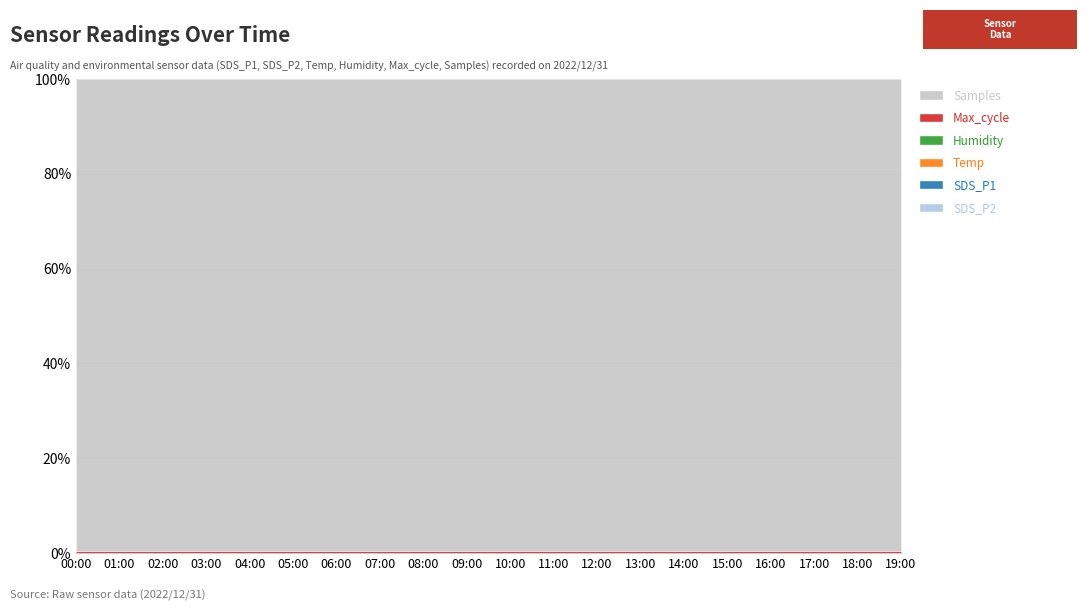

Where is the first local minimum for Samples?

02:00